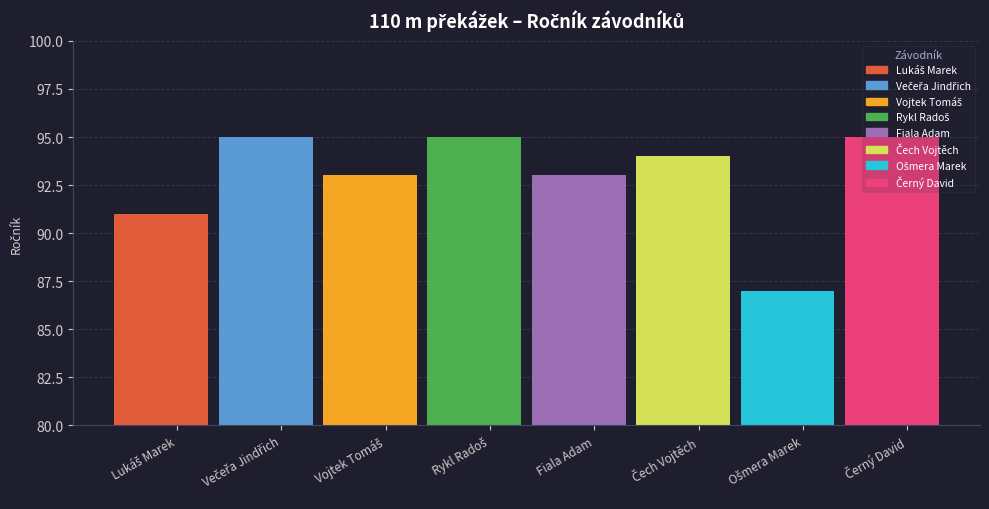

Reading left to right, list all the values displayed in this chart.

Lukáš Marek=91	Večeřa Jindřich=95	Vojtek Tomáš=93	Rykl Radoš=95	Fiala Adam=93	Čech Vojtěch=94	Ošmera Marek=87	Černý David=95